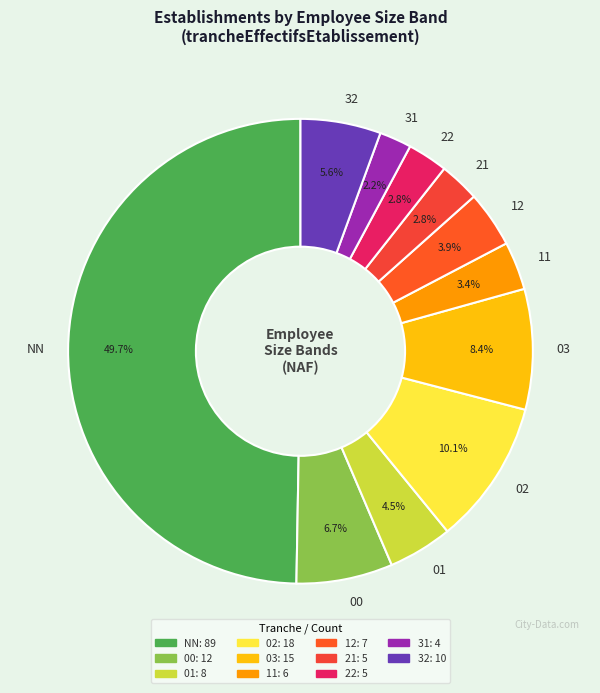

What portion of the pie excludes 00?

93.3%